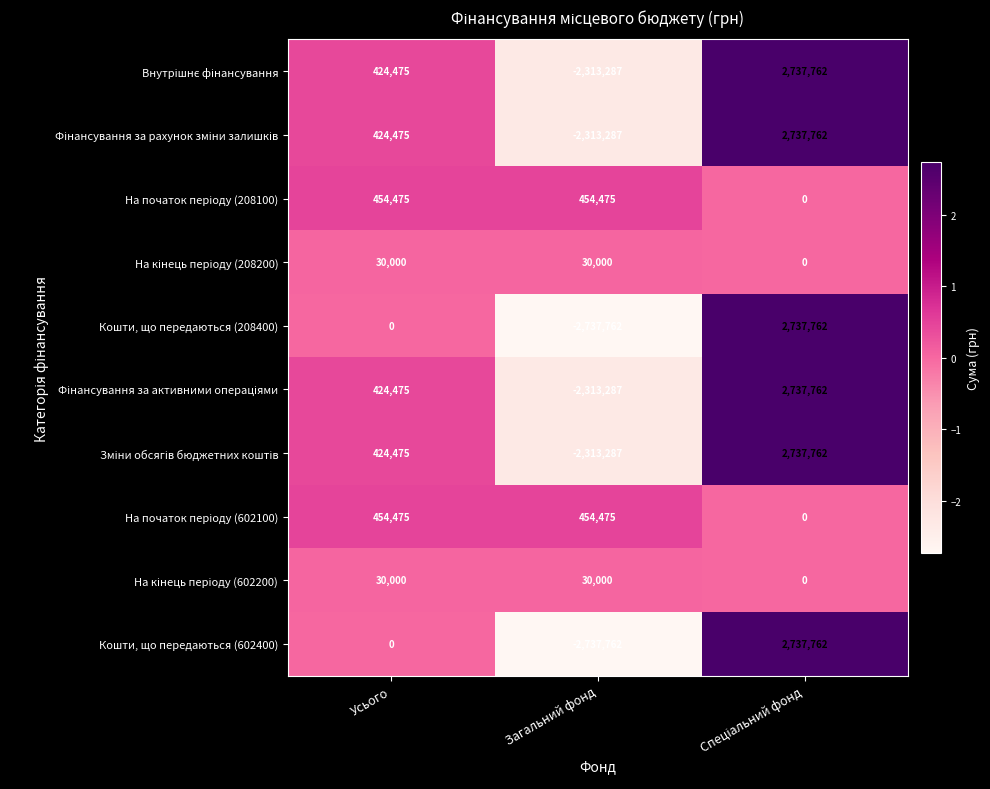

What is the minimum value shown in the chart?

-2737762